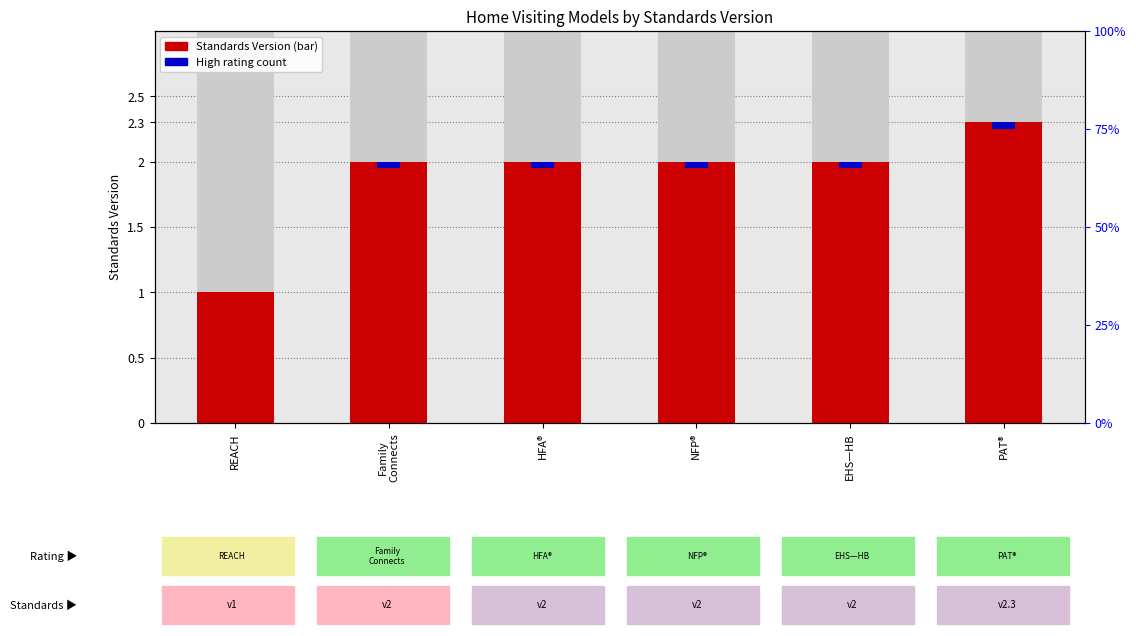

List the labels in order of value, largest first.

PAT®, Family
Connects, HFA®, NFP®, EHS—HB, REACH